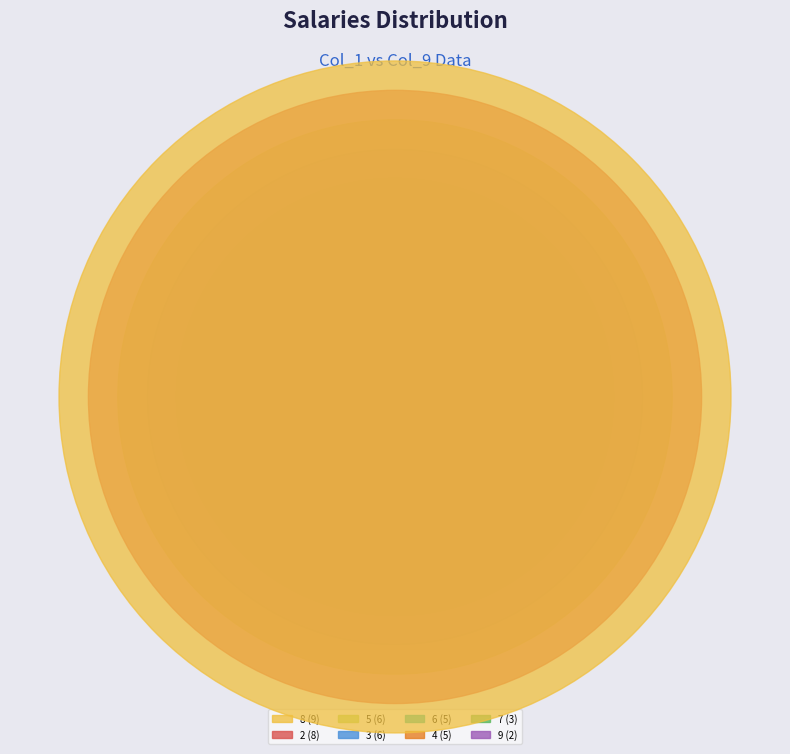

Approximately how many times larger is the value at 8 compared to 4?

1.8